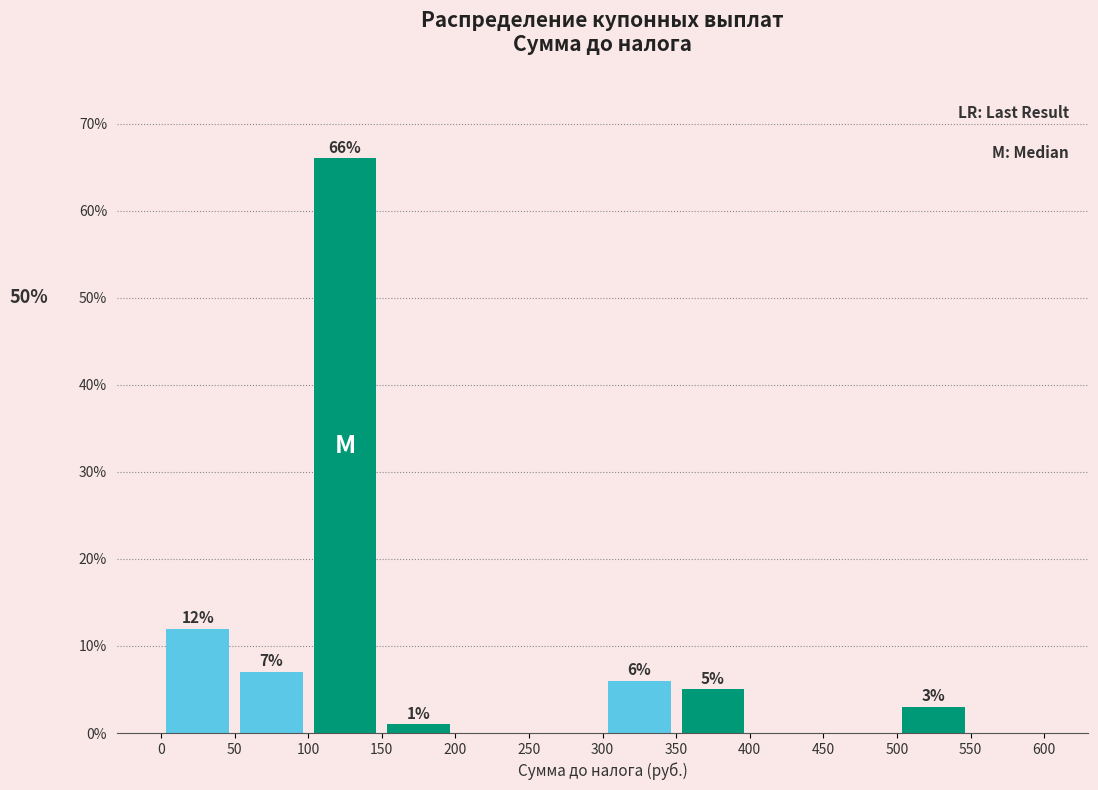

Which range on the x-axis has the tallest bar?

100 to 150